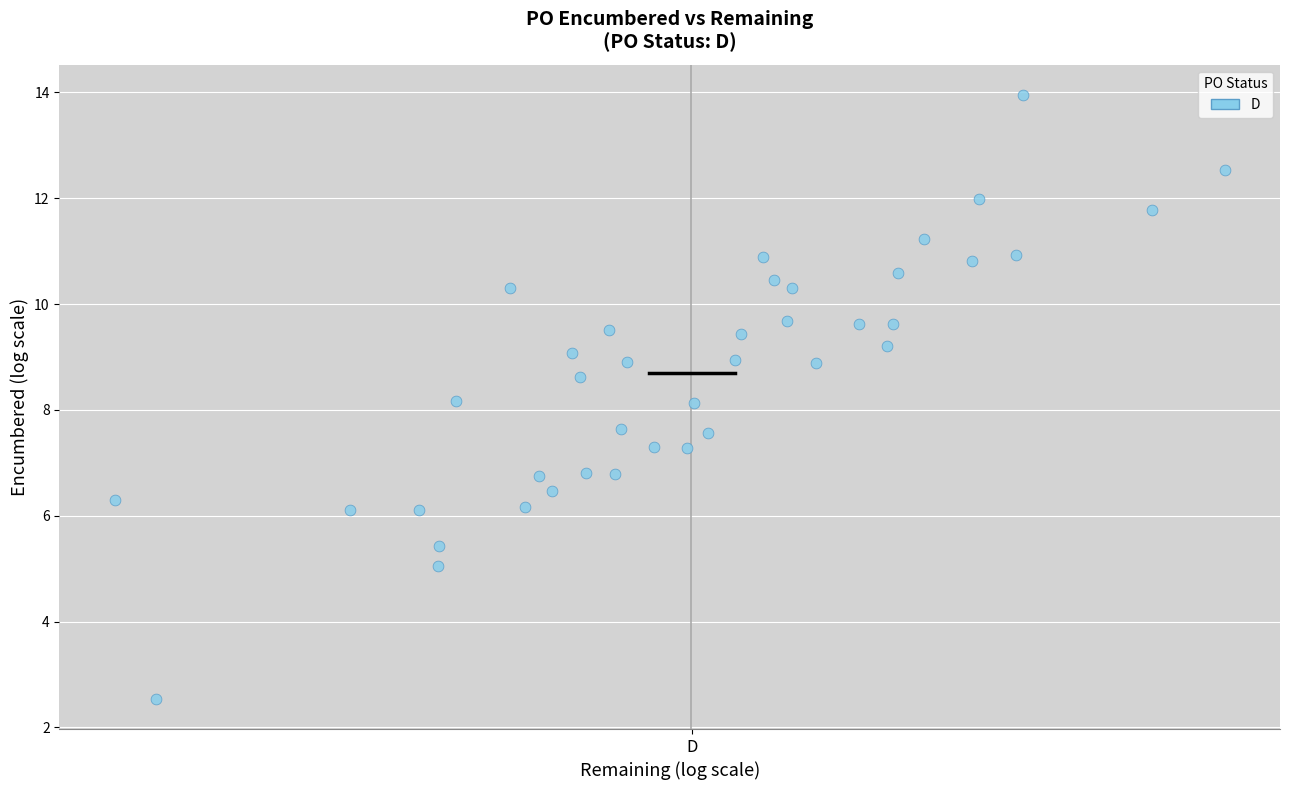

What is the range of Y values (max minus min)?

11.4